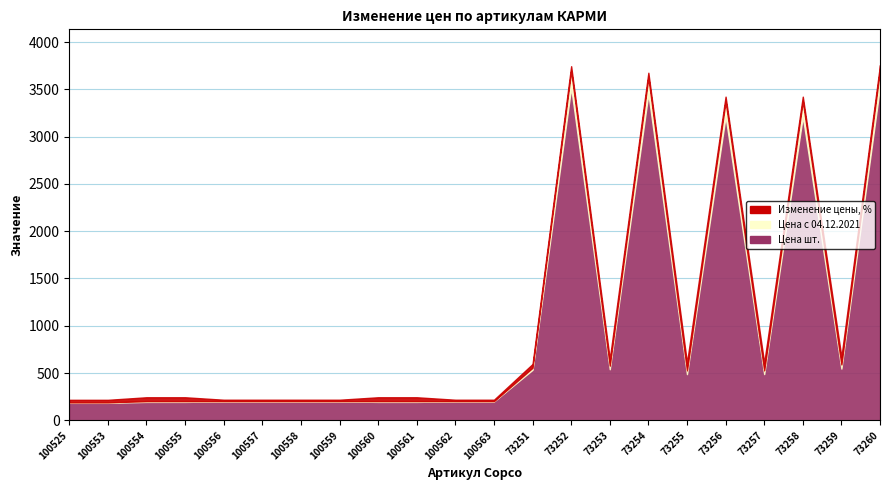

Which category has the lowest value in the Цена шт. series?

100525